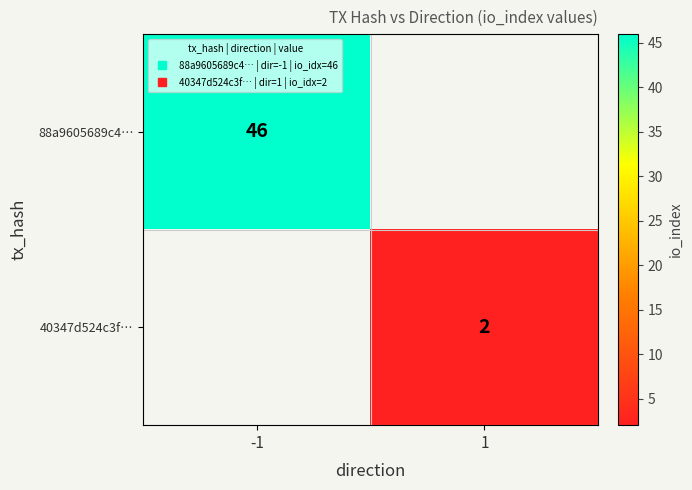

At how many categories does at least one series exceed 40?

1